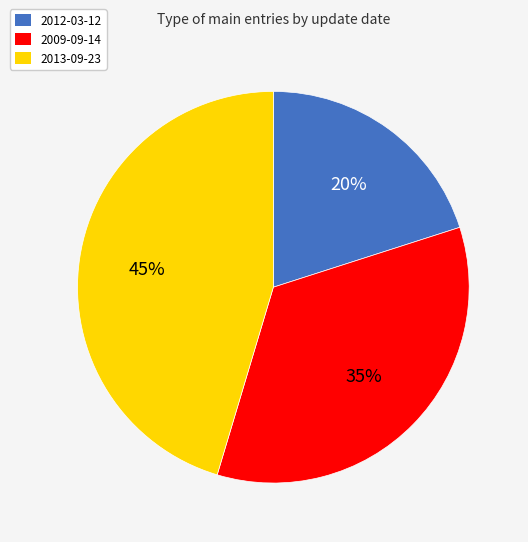

Which slice is the largest?

2013-09-23